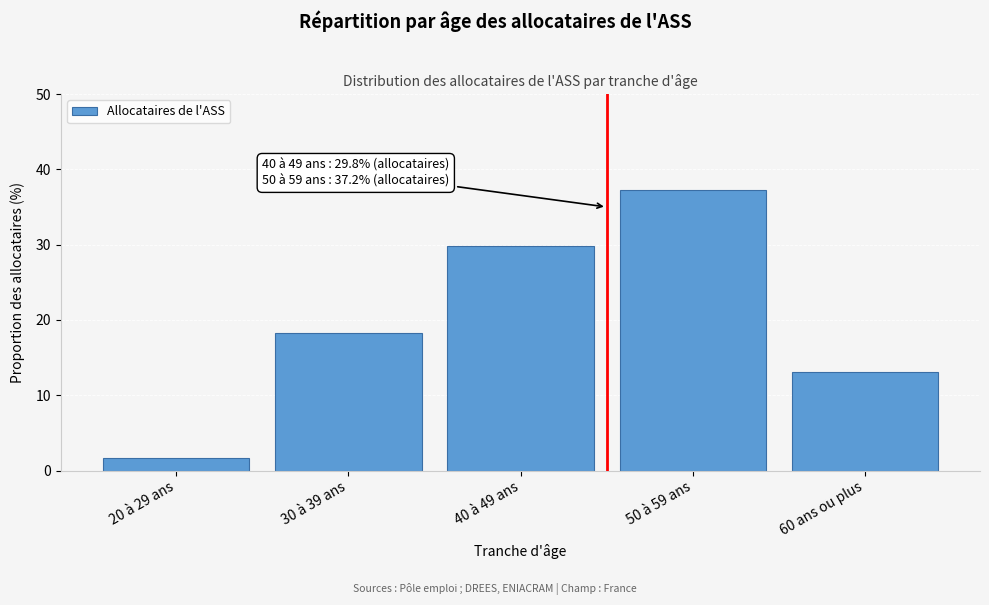

Reading left to right, list all the values displayed in this chart.

20 à 29 ans=1.7	30 à 39 ans=18.2	40 à 49 ans=29.8	50 à 59 ans=37.2	60 ans ou plus=13.1